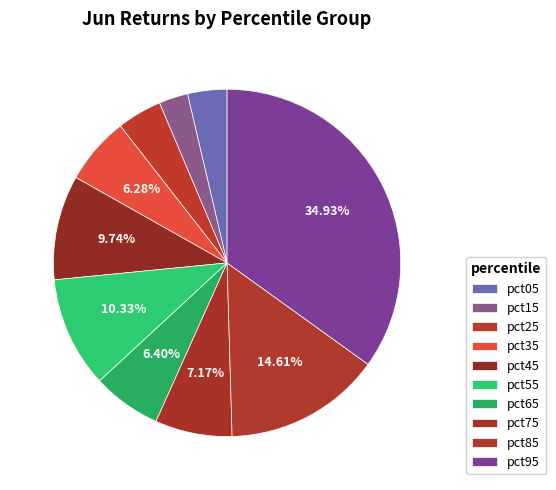

Between pct85 and pct55, which is larger?

pct85